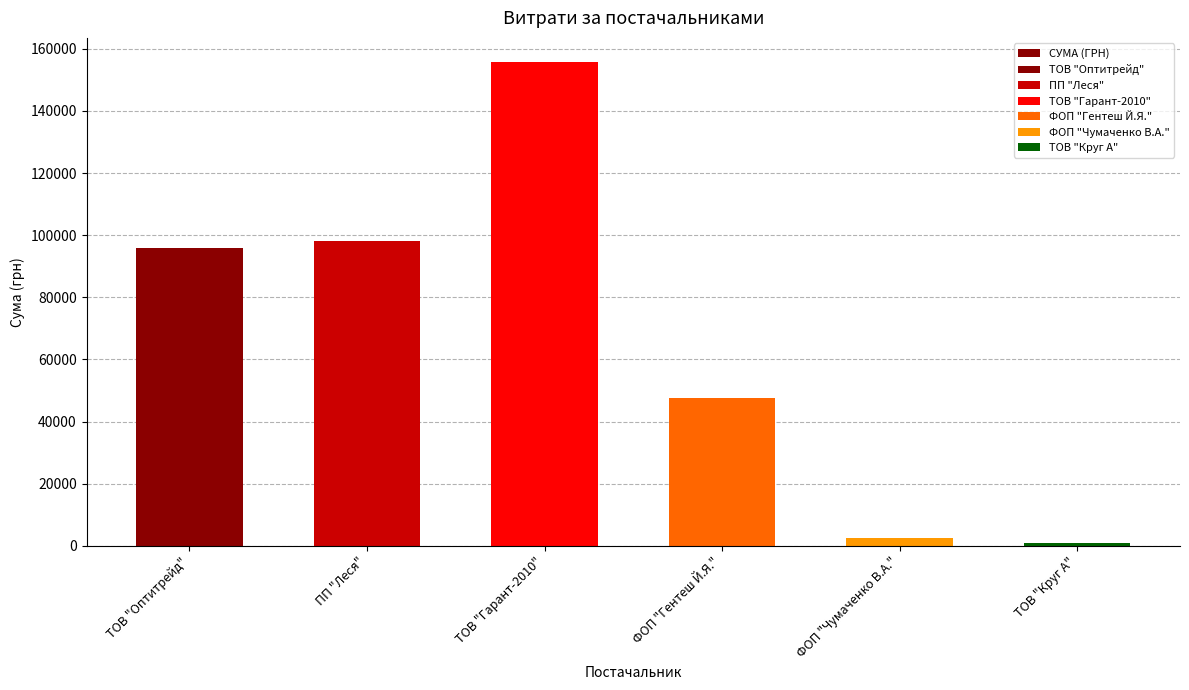

Where is the data nearest to the value 78336?

ТОВ "Оптитрейд"